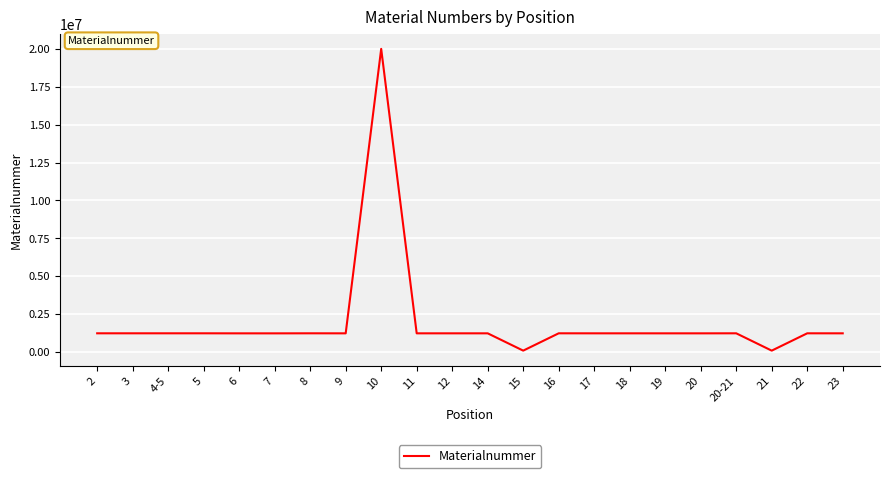

How many values are below 1223518?

11